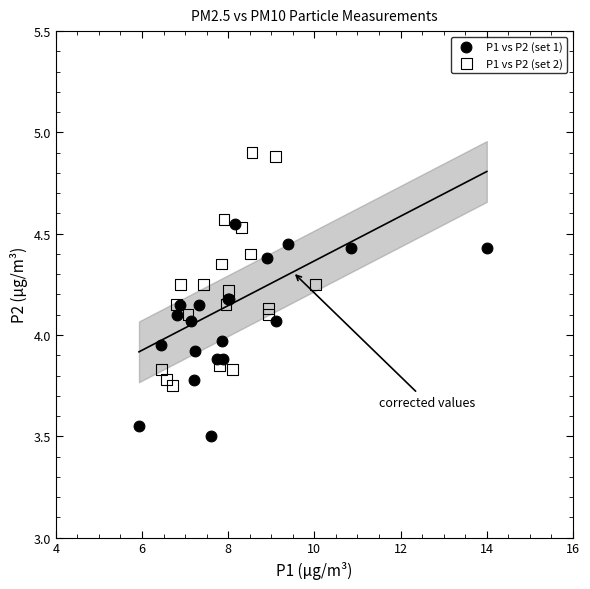

Which series reaches the minimum Y coordinate?

P1 vs P2 (set 1)